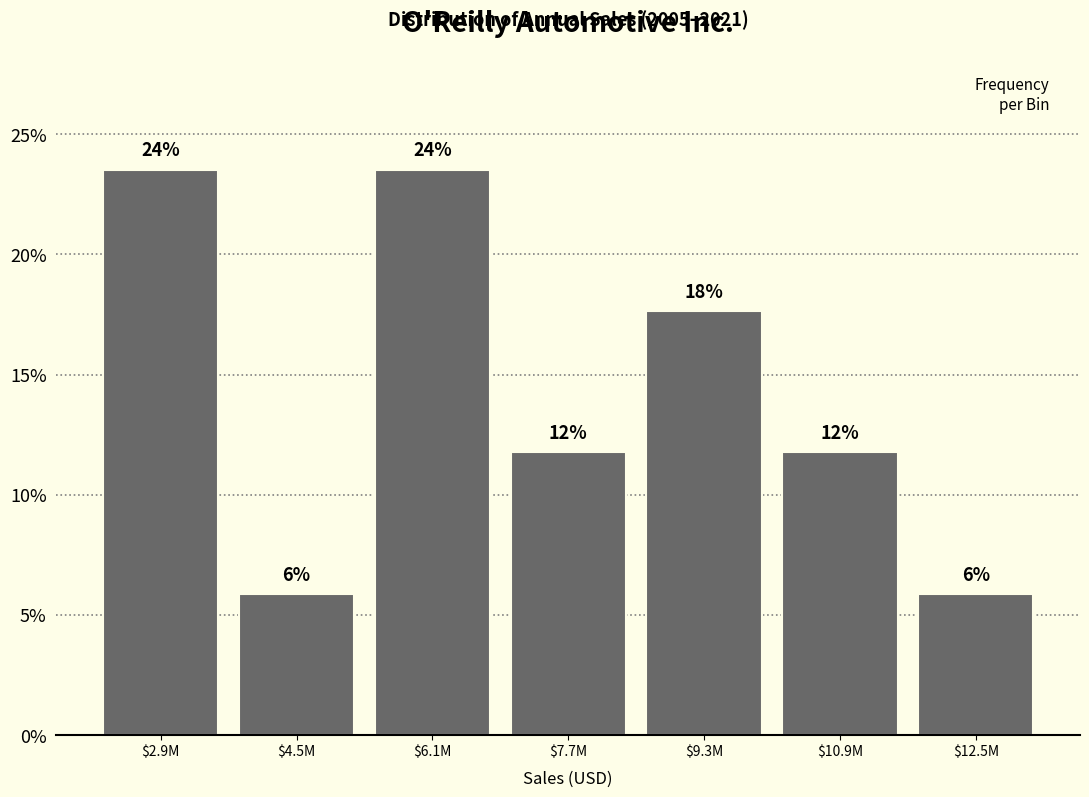

How many bars are there in total?

7